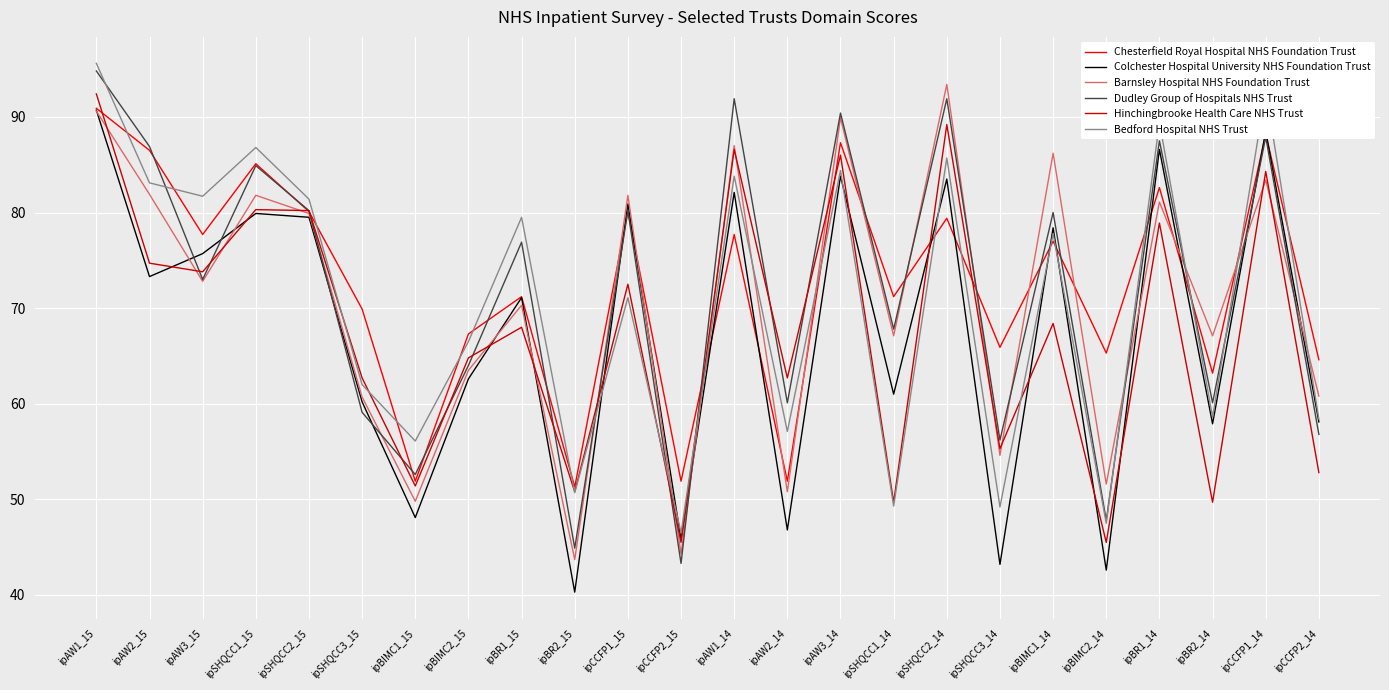

How many lines are shown in the chart?

6